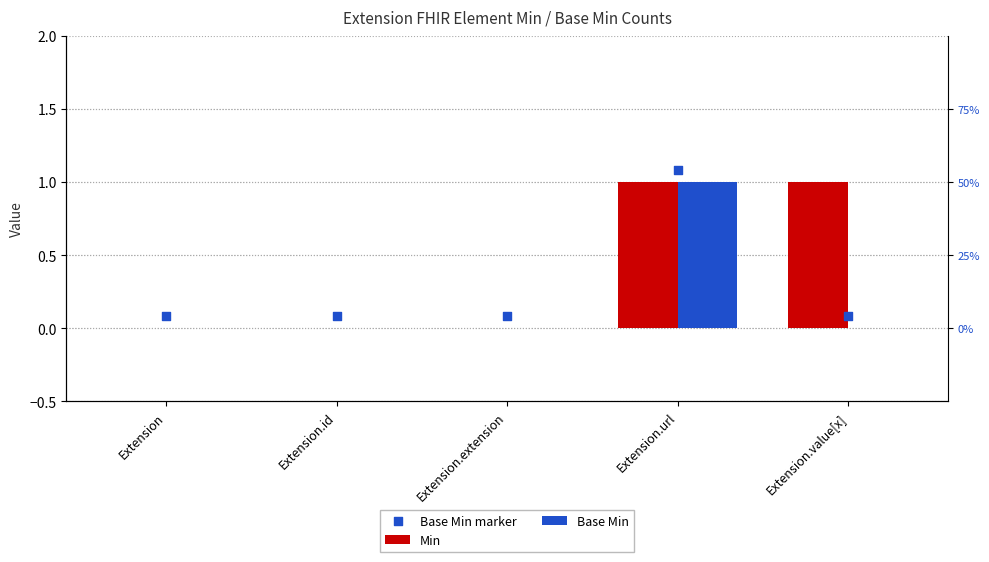

What is the total value across all series at Extension.id?

0.1